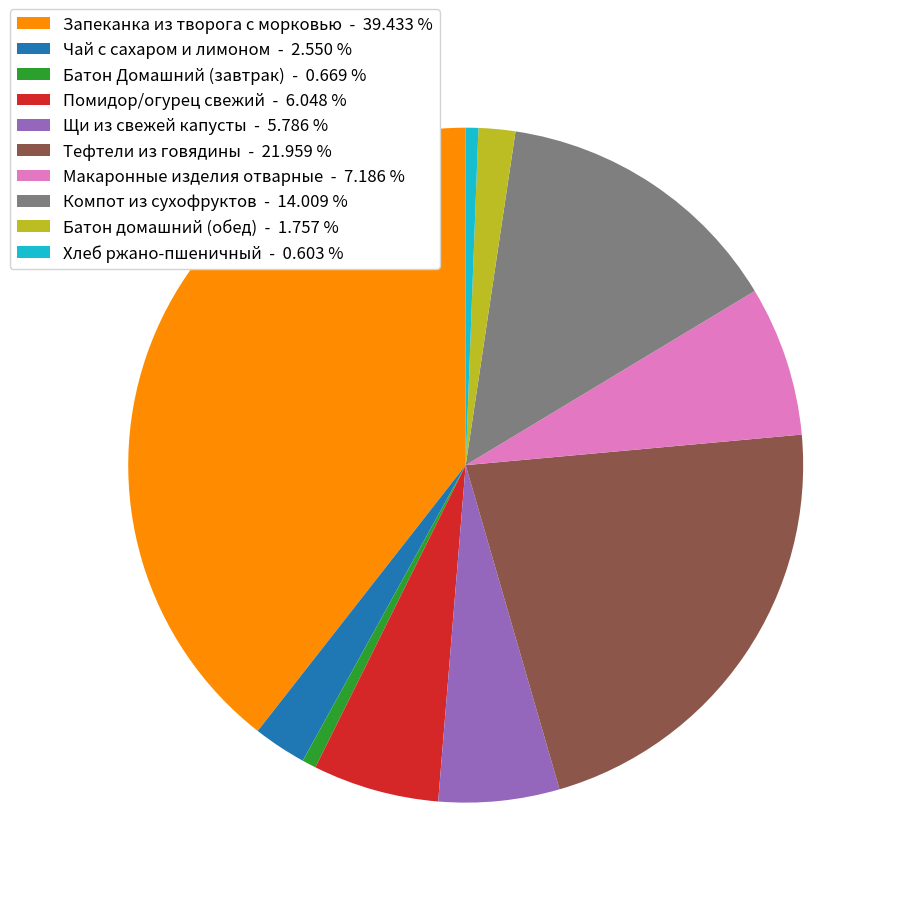

Approximately how many times larger is the value at Батон домашний (обед) compared to Помидор/огурец свежий?

0.3